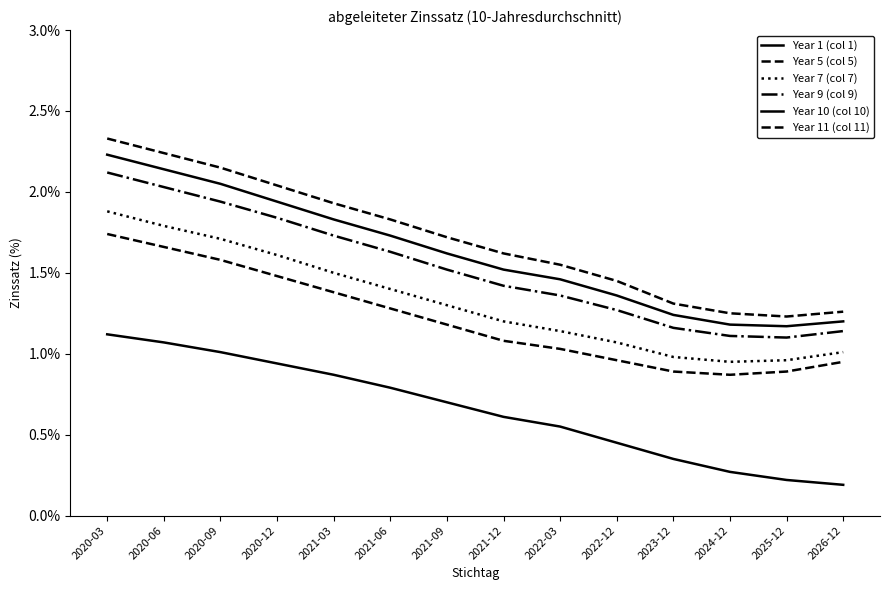

At which category is the sum across all series the highest?

2020-03